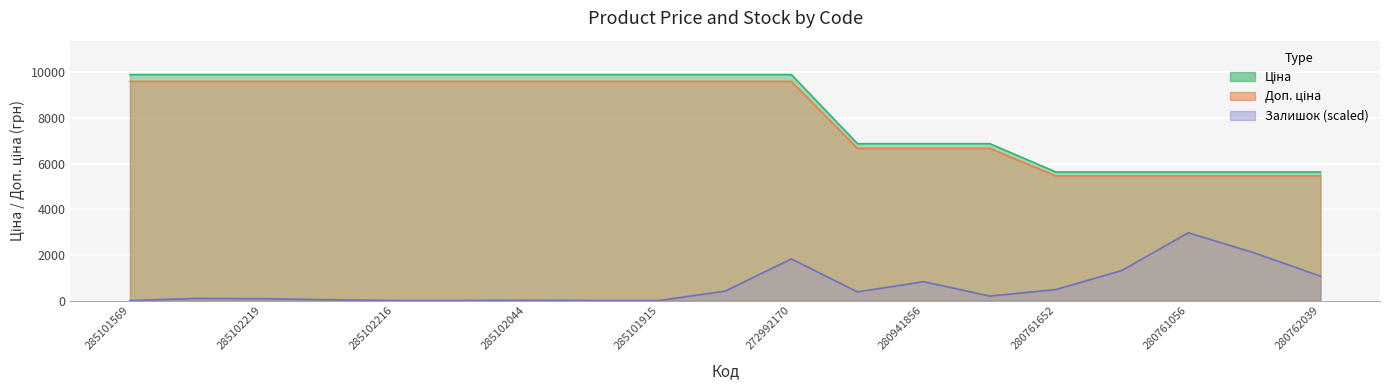

Rank the categories by Доп. ціна value from lowest to highest.

280761652, 280761644, 280761056, 280761054, 280762039, 280941901, 280941856, 280941824, 285101569, 285102221, 285102219, 285102218, 285102216, 285102120, 285102044, 285101916, 285101915, 285101913, 272992170